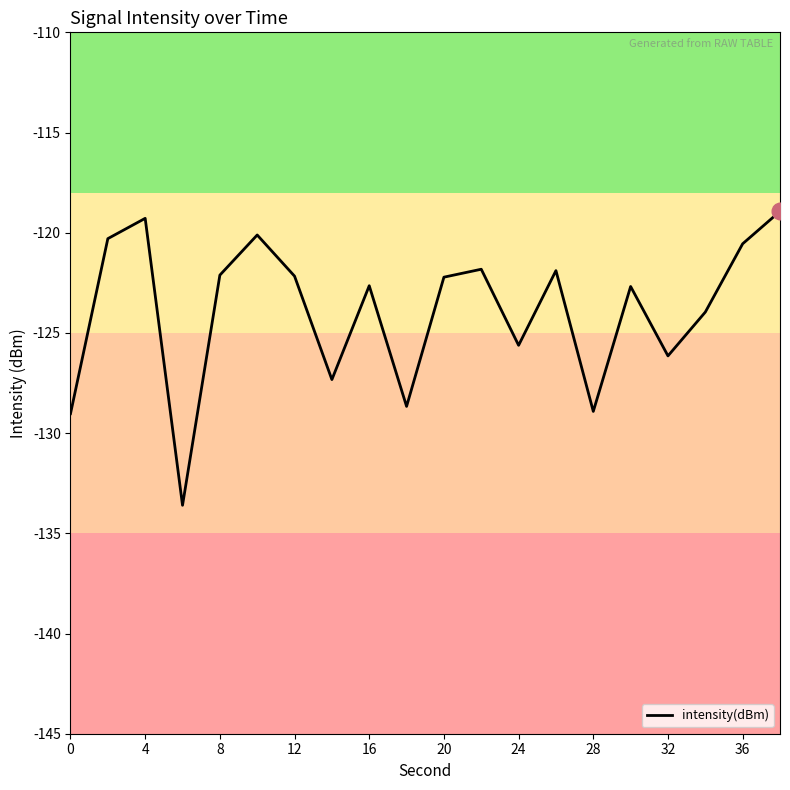

What is the smallest value displayed?

-133.6